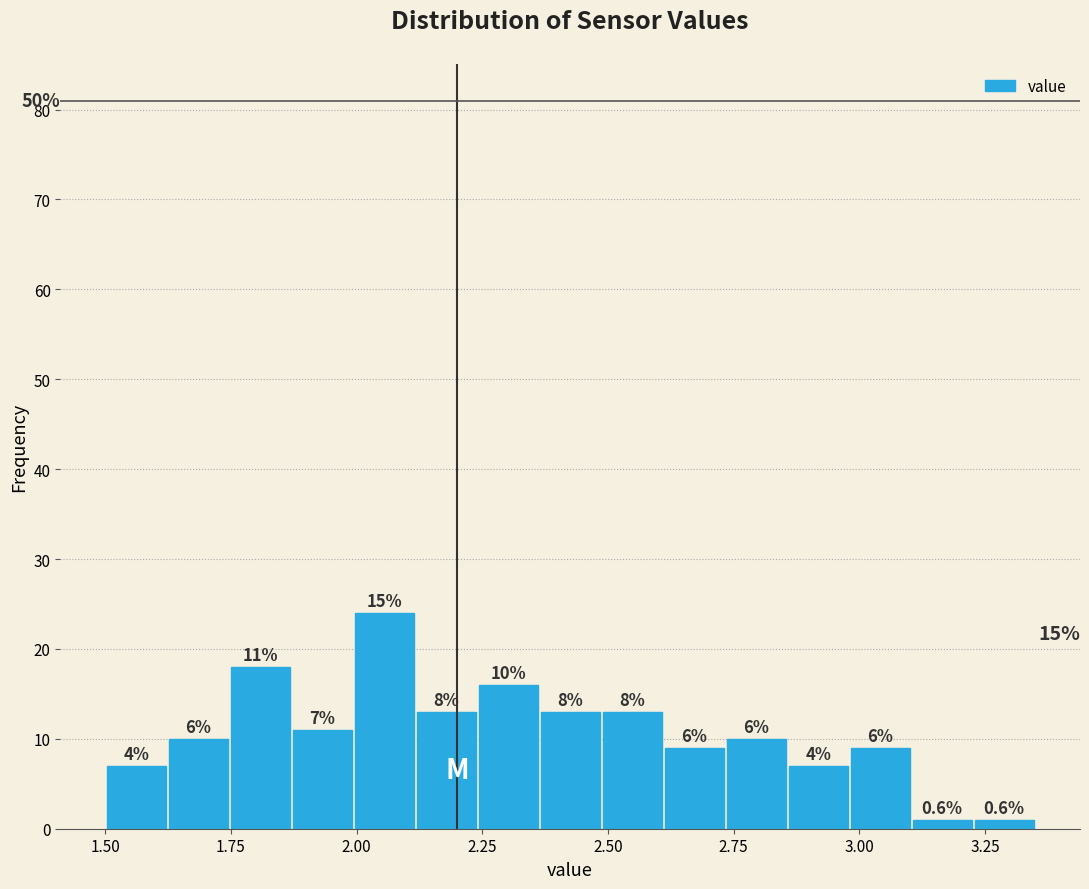

Around what value on the x-axis is the tallest bar? Give the approximate position of its centre, as read against the axis.

2.05